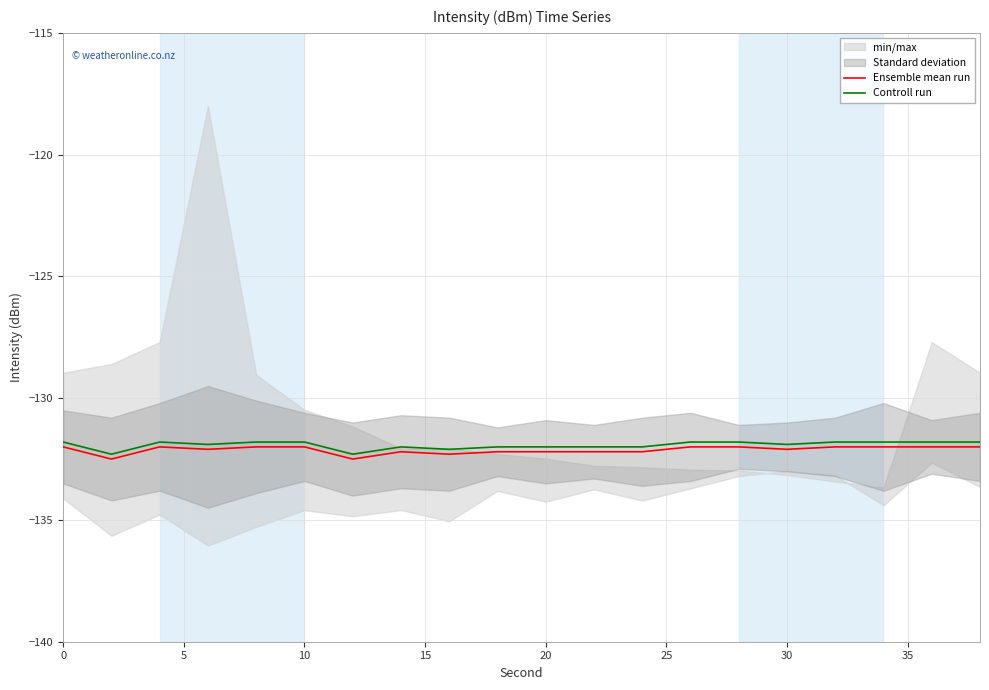

The value of Ensemble mean run at 10 is -50.2. True or false?

False